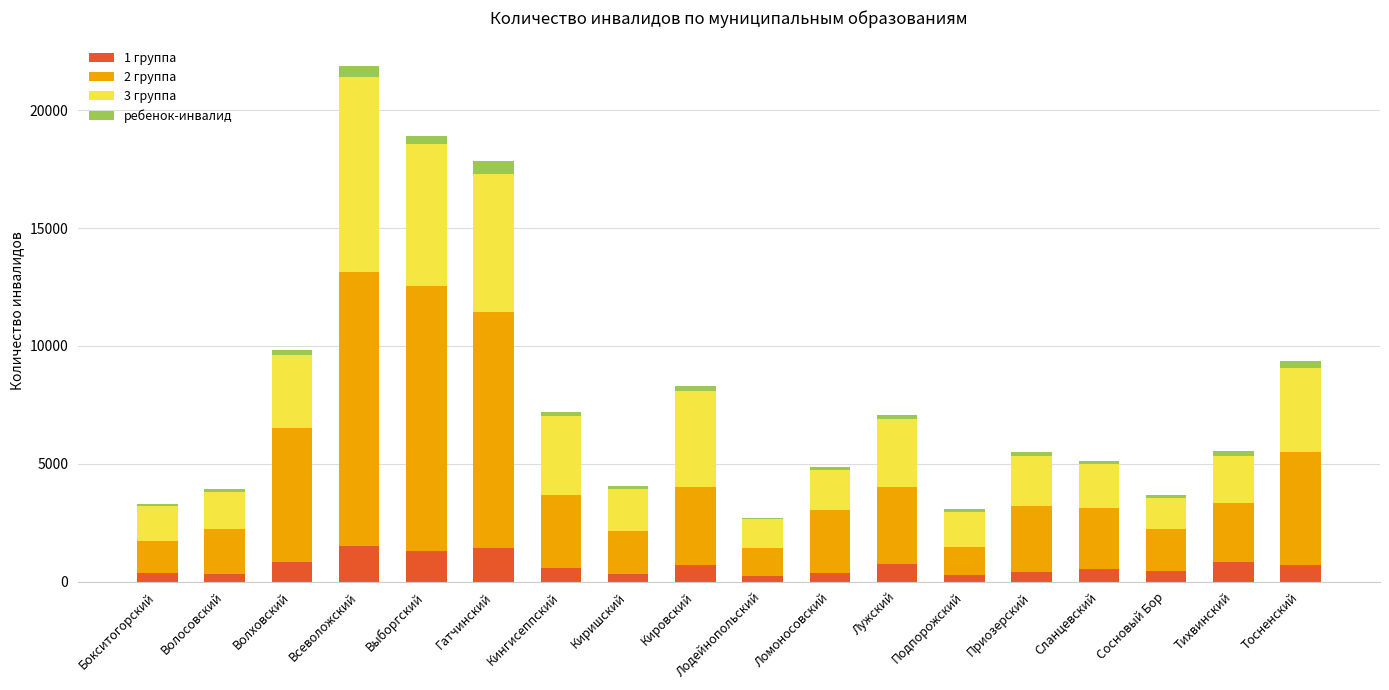

What is the total value across all series at Гатчинский?

17849